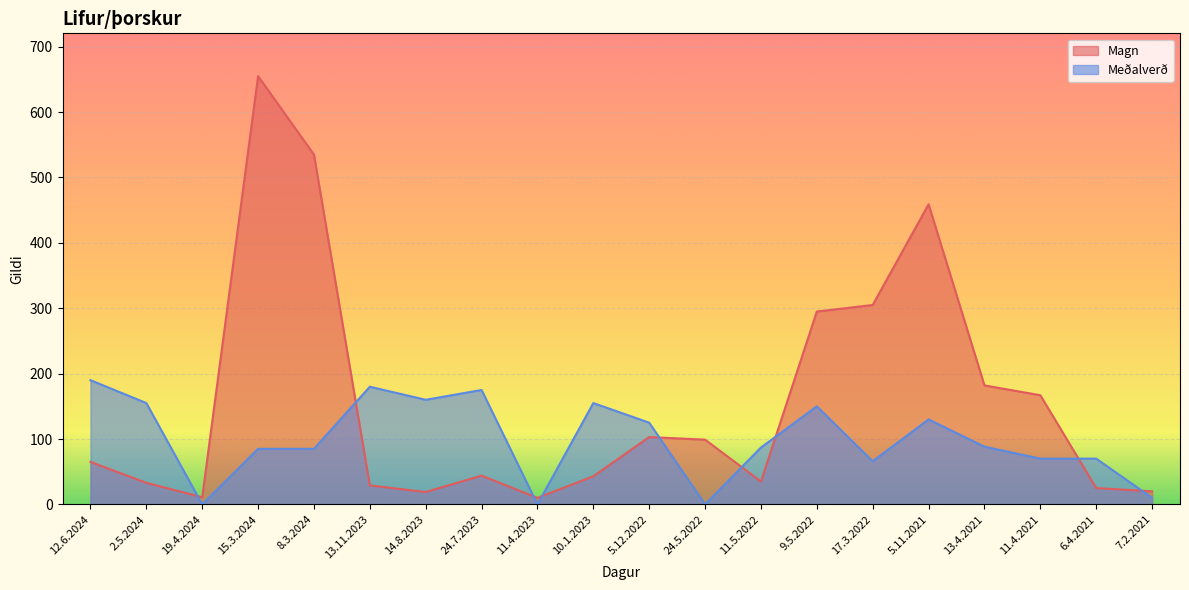

Rank the categories by Magn value from lowest to highest.

11.4.2023, 19.4.2024, 14.8.2023, 7.2.2021, 6.4.2021, 13.11.2023, 2.5.2024, 11.5.2022, 10.1.2023, 24.7.2023, 12.6.2024, 24.5.2022, 5.12.2022, 11.4.2021, 13.4.2021, 9.5.2022, 17.3.2022, 5.11.2021, 8.3.2024, 15.3.2024